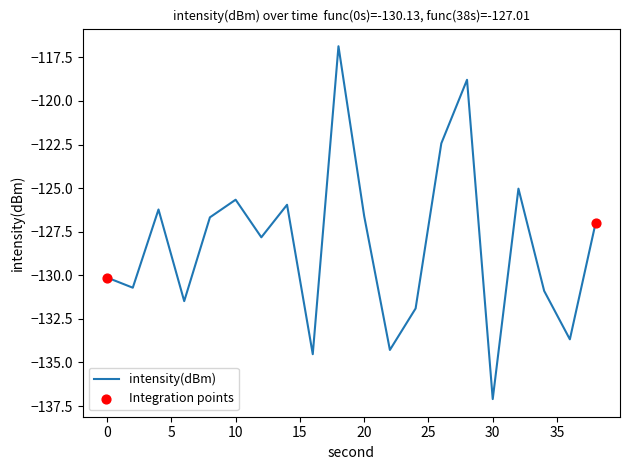

What is the difference between the maximum and minimum values?

20.2